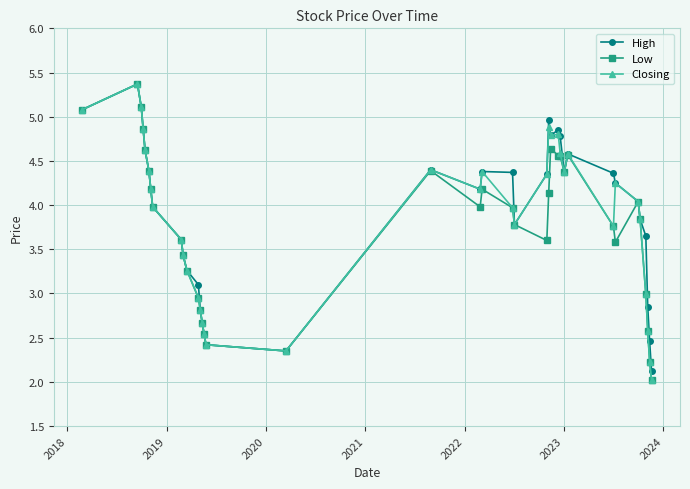

How many interior local peaks does the High series have?

6